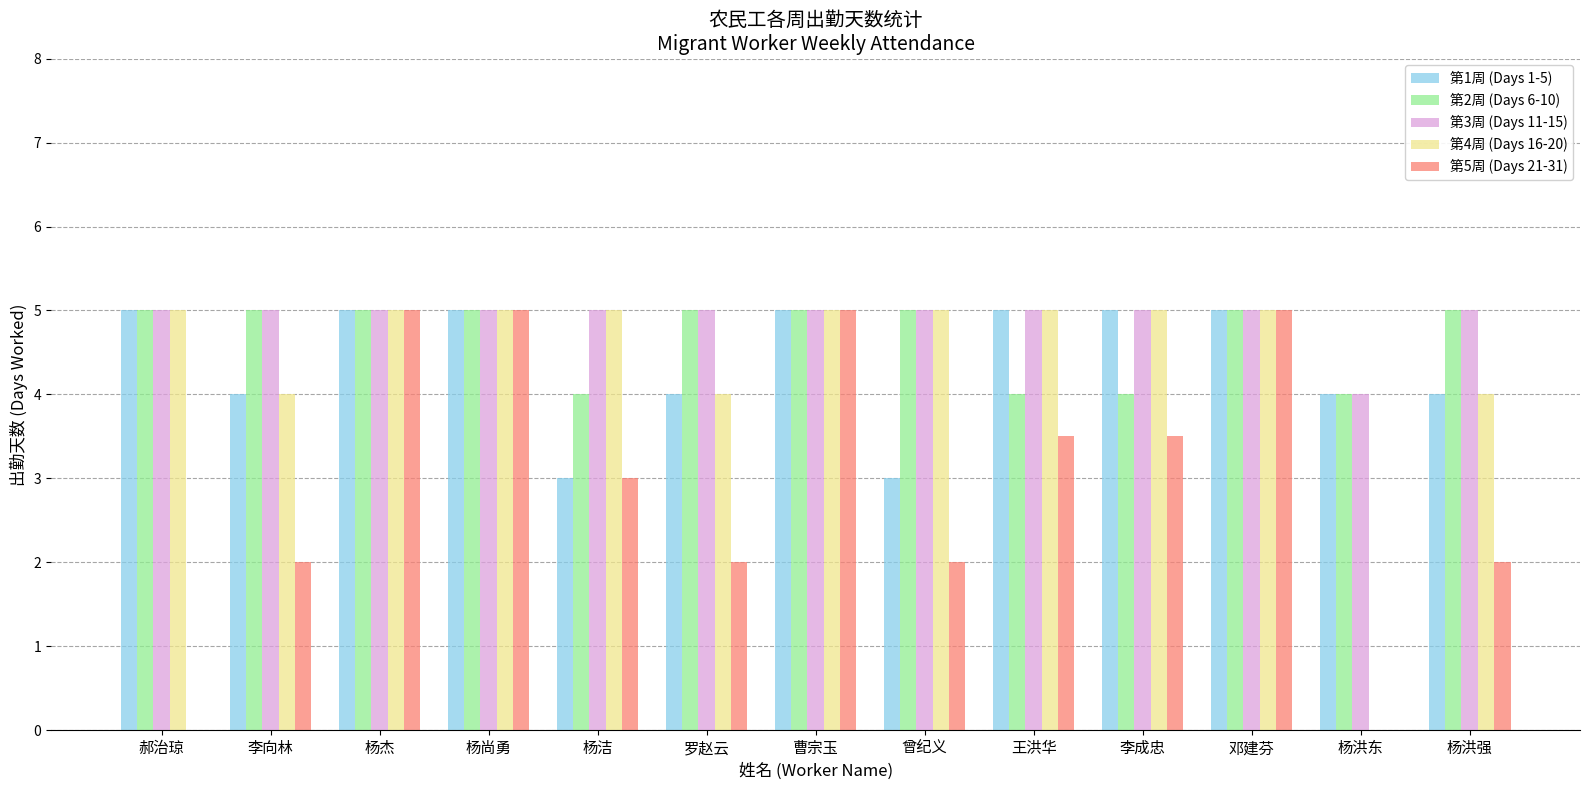

The 第4周 (Days 16-20) series shows 5.0 at 邓建芬. True or false?

True